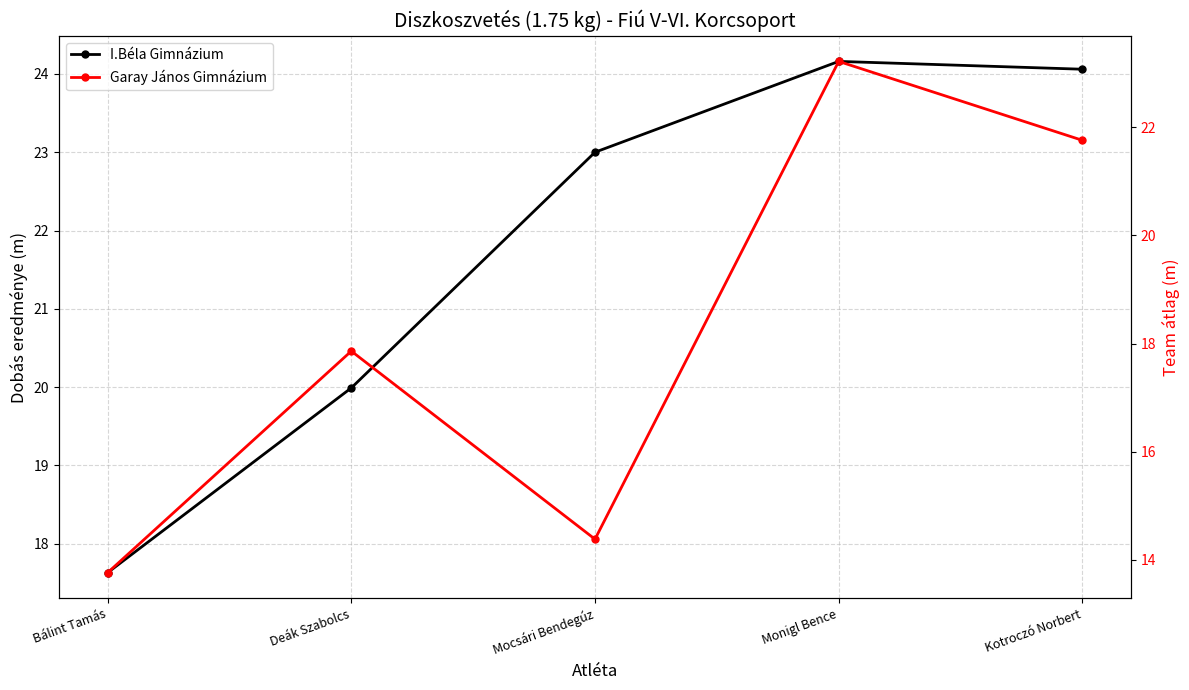

The value of I.Béla Gimnázium at Mocsári Bendegúz is 15.9. True or false?

False